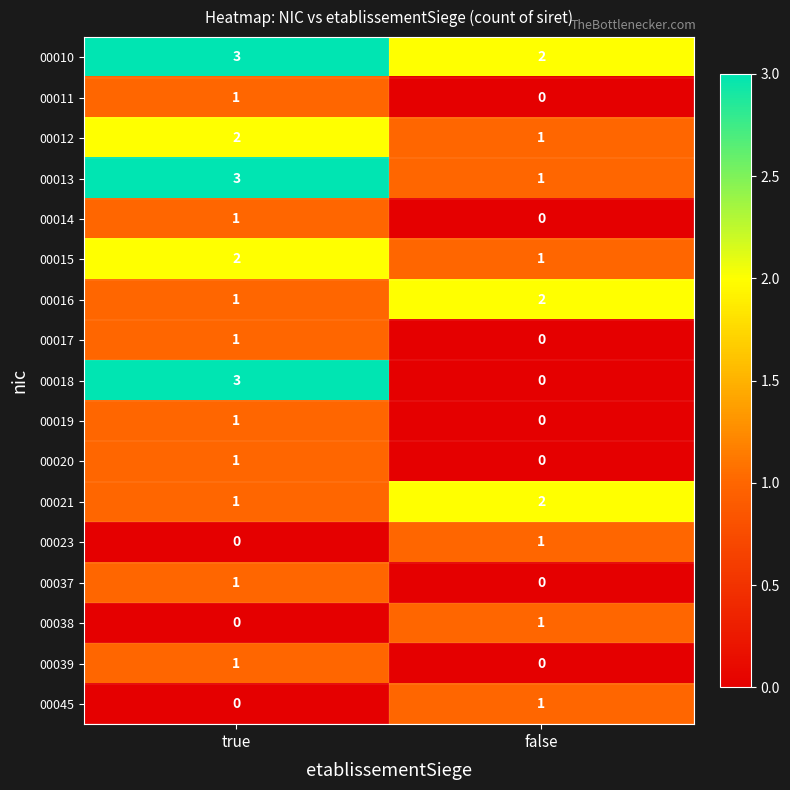

At which label is 00023 closest to 0?

true